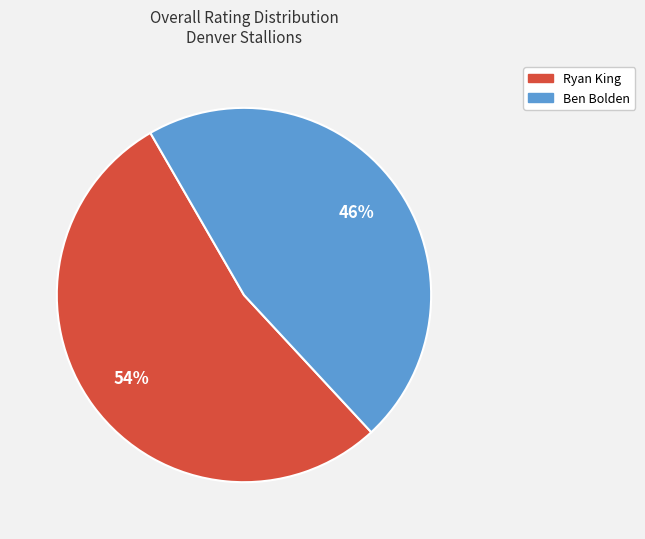

What percentage is the Ben Bolden slice, to the nearest percent?

46%